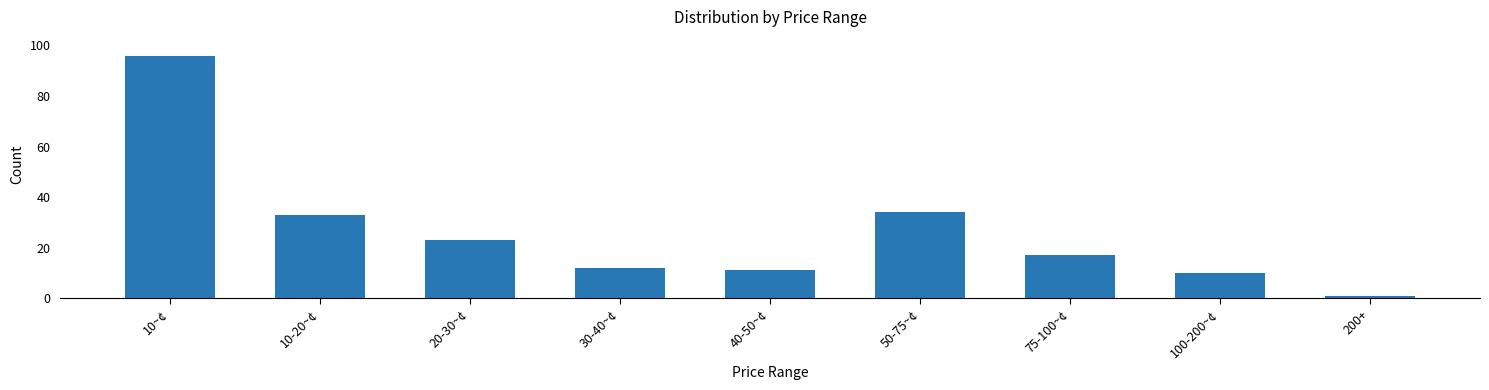

Which label corresponds to the largest value in the chart?

10~¢